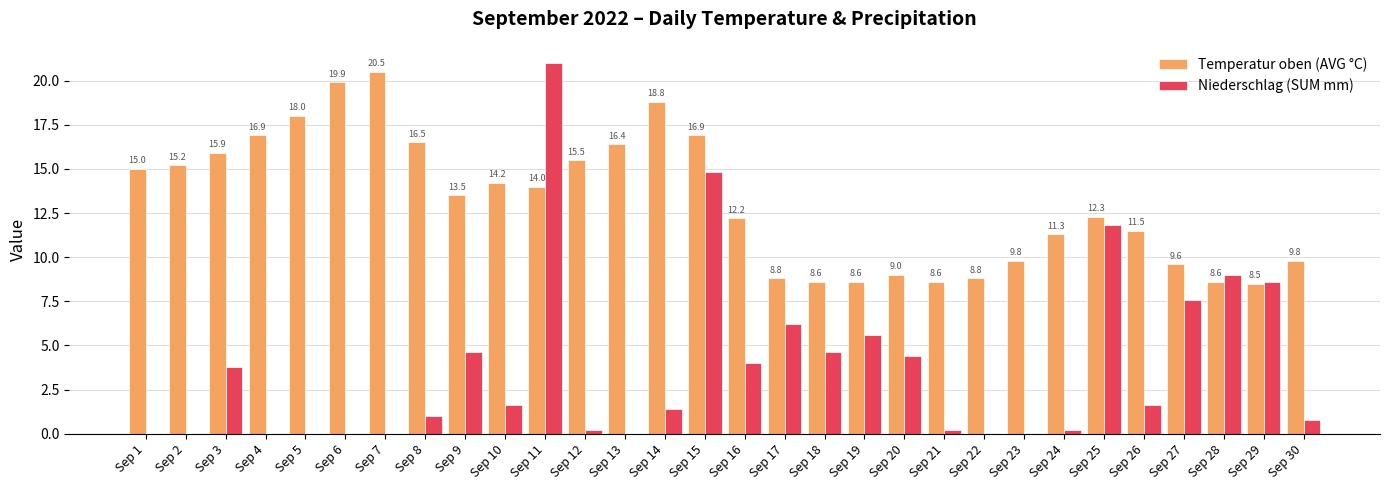

How many data points does each series have?

30